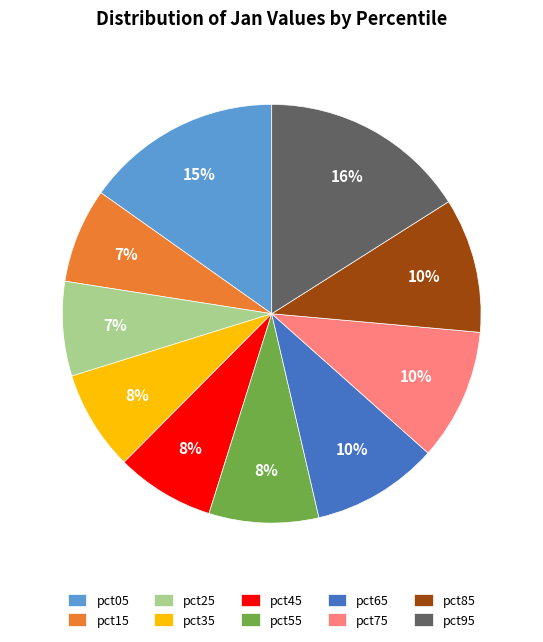

True or false: pct45 accounts for 8% of the total.

True